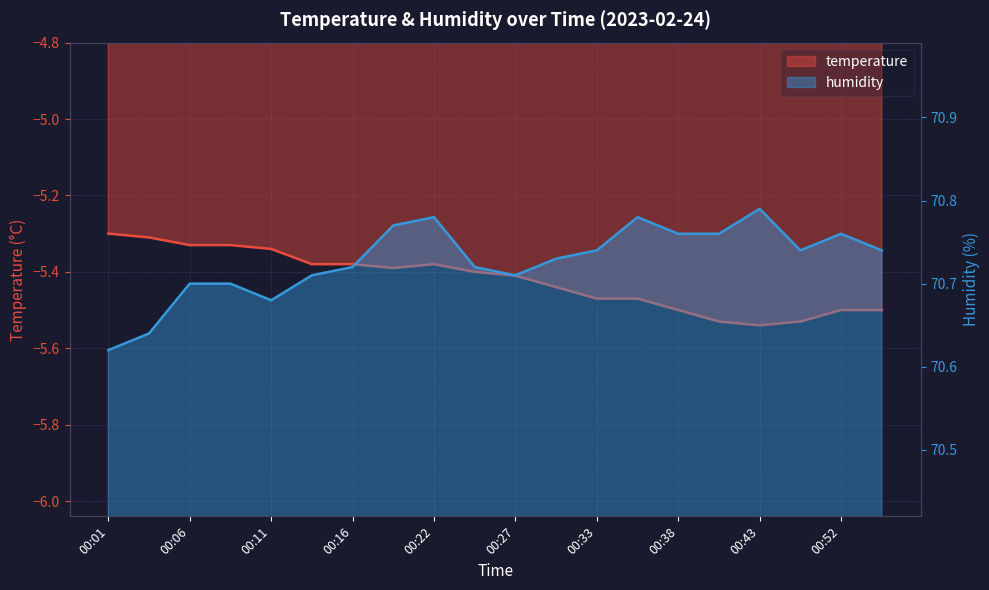

Reading left to right, transcribe all the data shown in this chart.

temperature: 00:01=-5.3	00:03=-5.3	00:06=-5.3	00:08=-5.3	00:11=-5.3	00:14=-5.4	00:16=-5.4	00:19=-5.4	00:22=-5.4	00:25=-5.4	00:27=-5.4	00:30=-5.4	00:33=-5.5	00:36=-5.5	00:38=-5.5	00:41=-5.5	00:43=-5.5	00:50=-5.5	00:52=-5.5	00:55=-5.5
humidity: 00:01=70.6	00:03=70.6	00:06=70.7	00:08=70.7	00:11=70.7	00:14=70.7	00:16=70.7	00:19=70.8	00:22=70.8	00:25=70.7	00:27=70.7	00:30=70.7	00:33=70.7	00:36=70.8	00:38=70.8	00:41=70.8	00:43=70.8	00:50=70.7	00:52=70.8	00:55=70.7